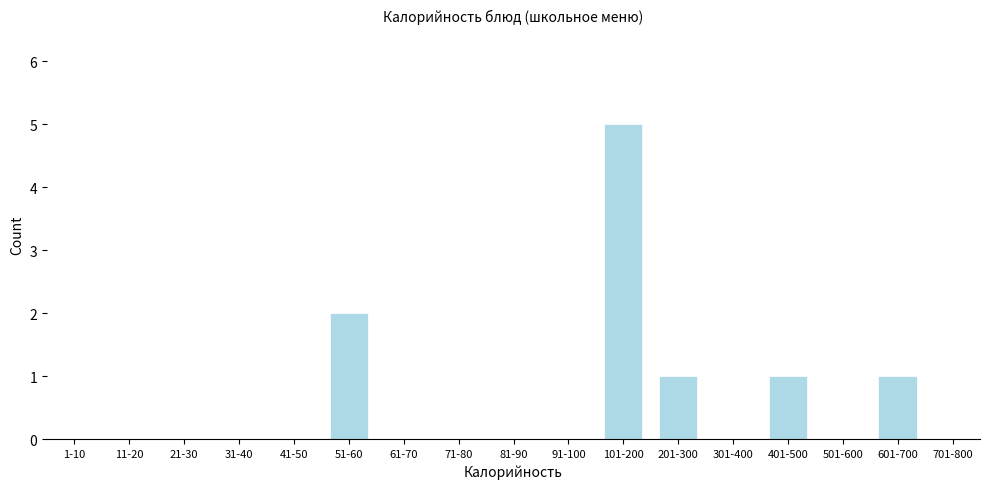

Reading right to left, extract all data points from this chart.

701-800=0	601-700=1	501-600=0	401-500=1	301-400=0	201-300=1	101-200=5	91-100=0	81-90=0	71-80=0	61-70=0	51-60=2	41-50=0	31-40=0	21-30=0	11-20=0	1-10=0